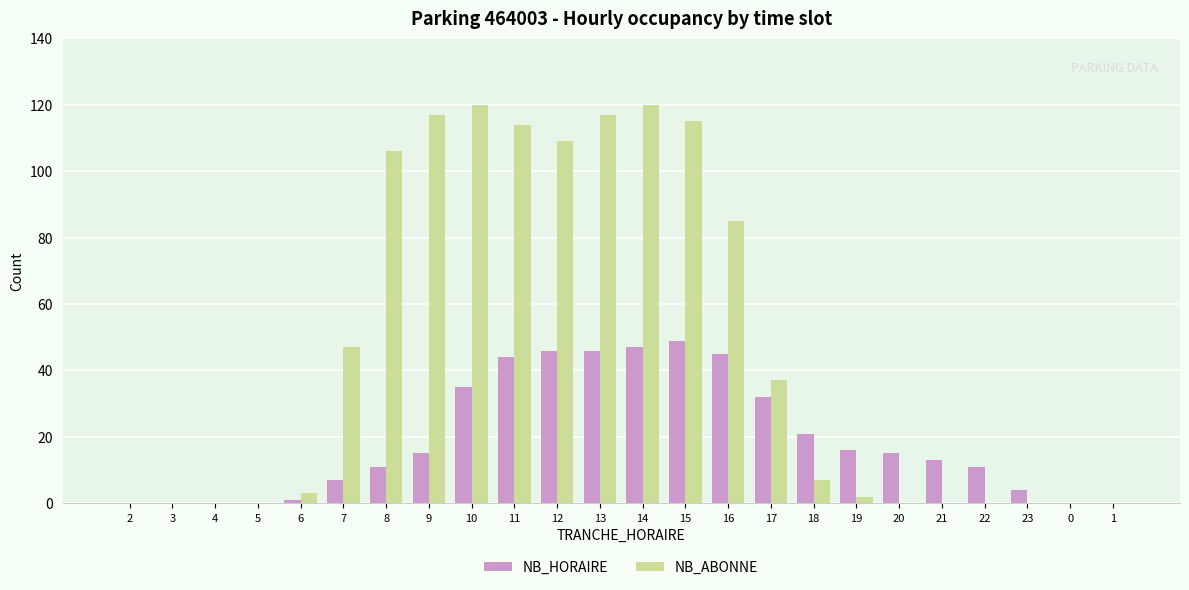

What value does the NB_HORAIRE series have at 13, to the nearest 5?

45